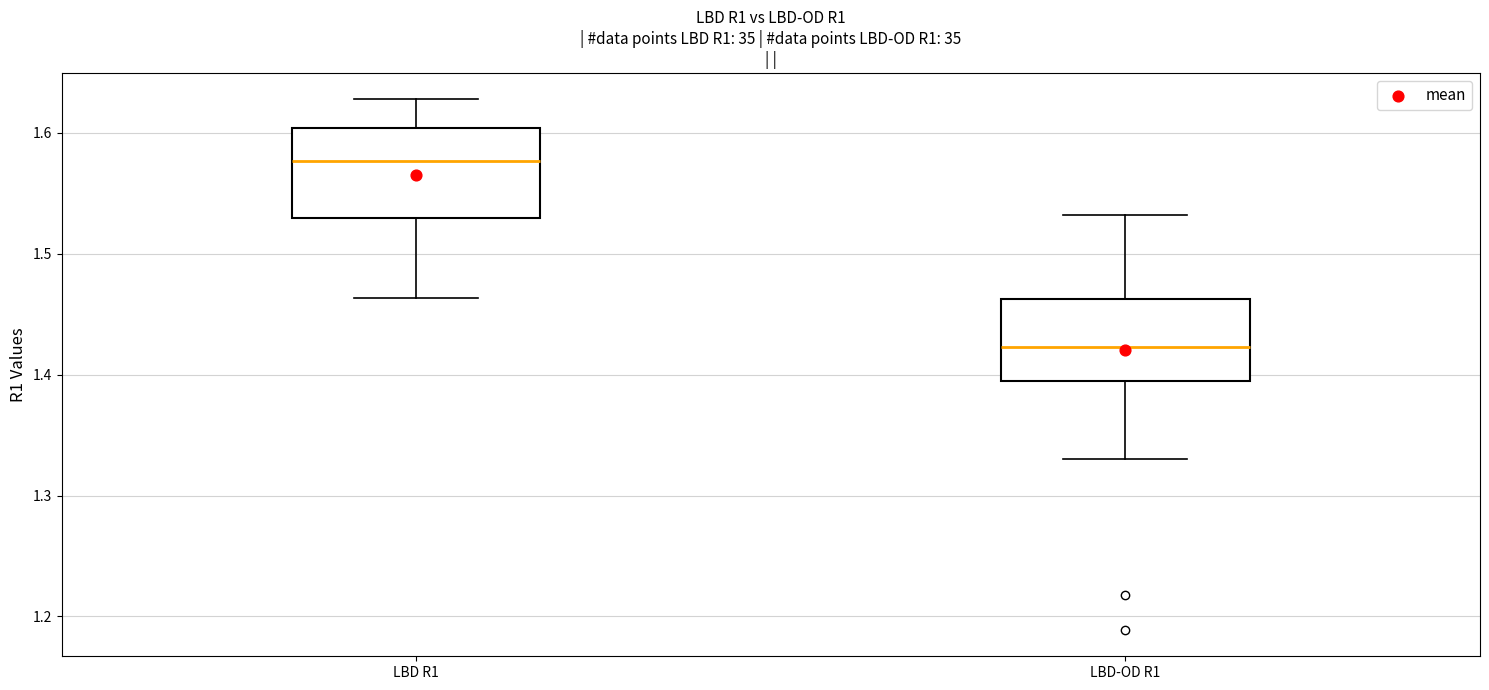

Reading left to right, transcribe this box plot: for each box, give where its median line is, the range the box spans, and where its two whiskers end, as read against the y-axis. The values are not printed on the chart, so give them approximately, as read against the axis.

LBD R1: median 1.58, box 1.53 to 1.60, whiskers 1.46 to 1.63
LBD-OD R1: median 1.42, box 1.40 to 1.46, whiskers 1.33 to 1.53